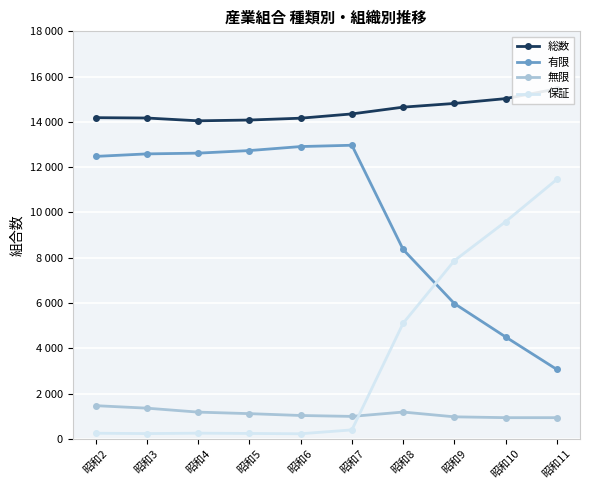

What is the smallest value displayed?

223